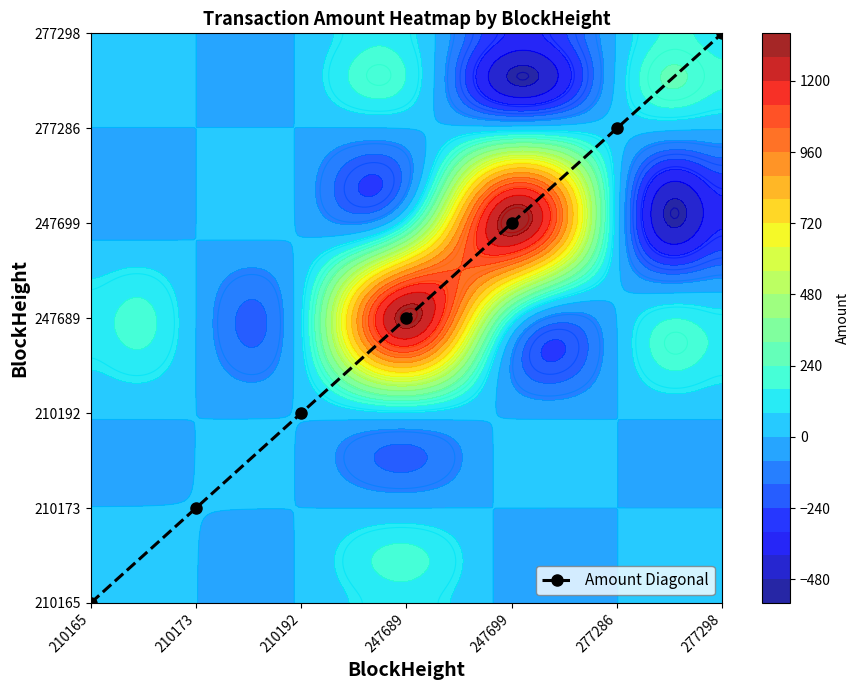

List the labels in order of value, largest first.

277298, 277286, 247699, 247689, 210192, 210173, 210165